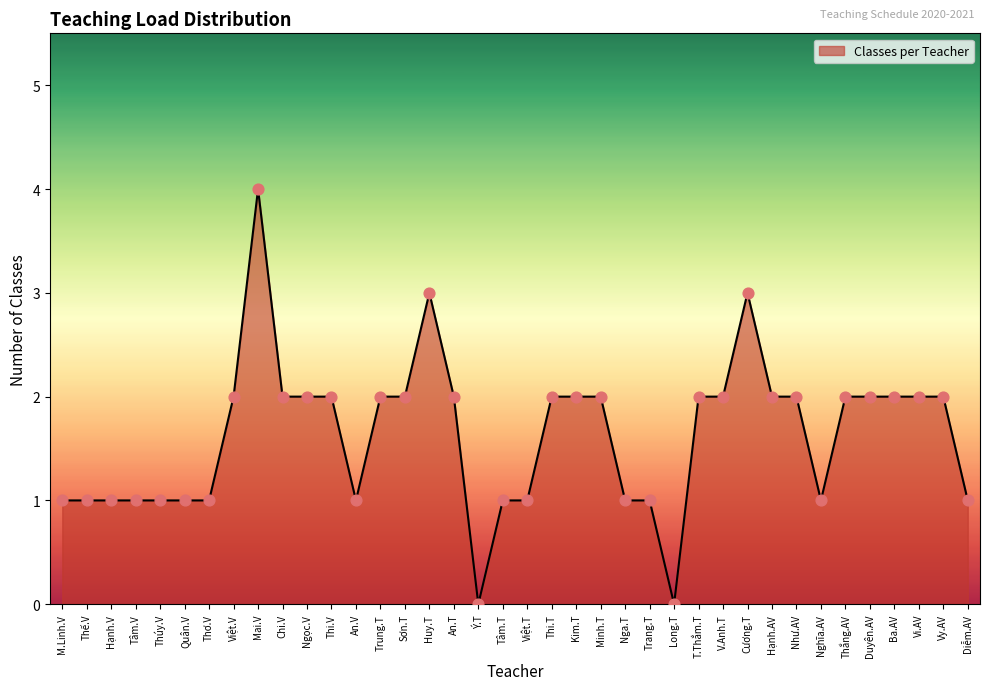

Approximately how many times larger is the value at Tâm.T compared to Trung.T?

0.5